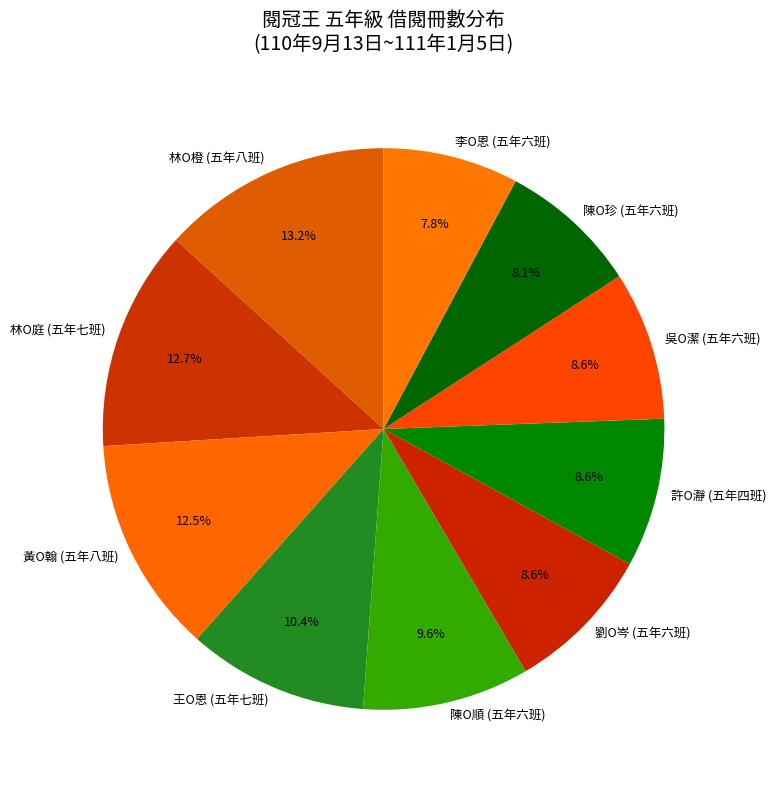

Does 林O庭 (五年七班) represent more than half of the total?

No